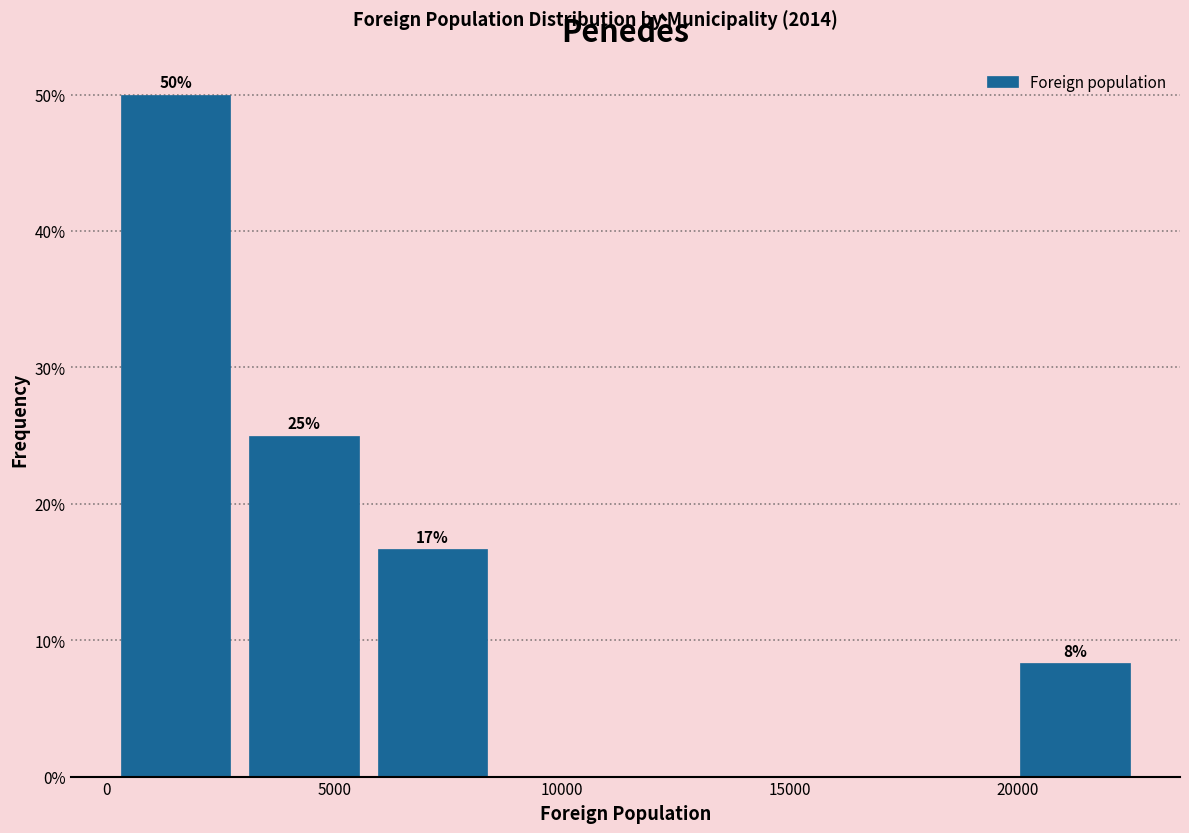

Which range on the x-axis has the tallest bar?

0 to 3000